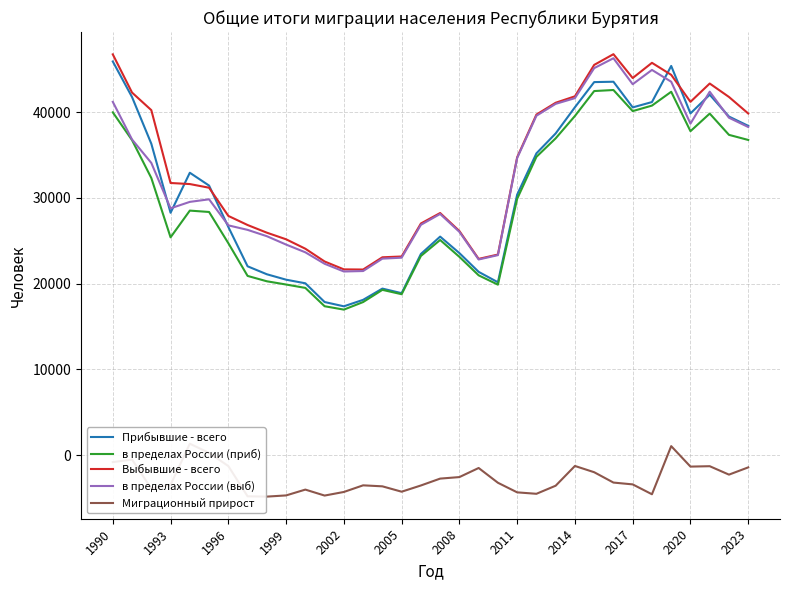

Which series has the widest spread of values?

Прибывшие - всего